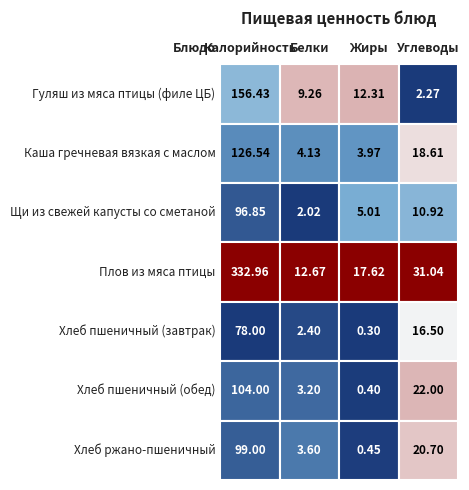

True or false: Хлеб ржано-пшеничный has a value of 12.8 at 3.

False